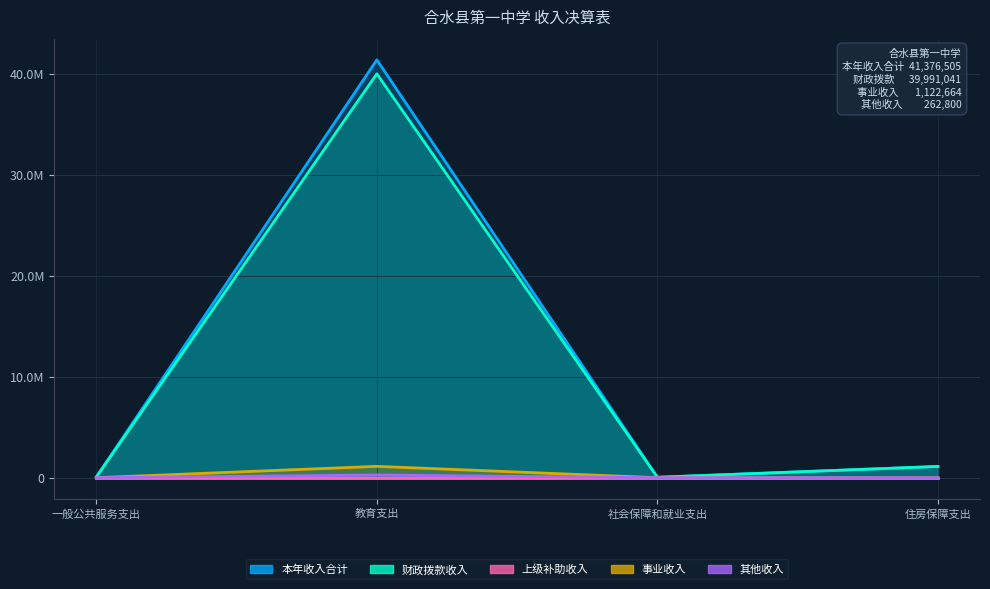

Where is 财政拨款收入 nearest to the value 20016100?

住房保障支出